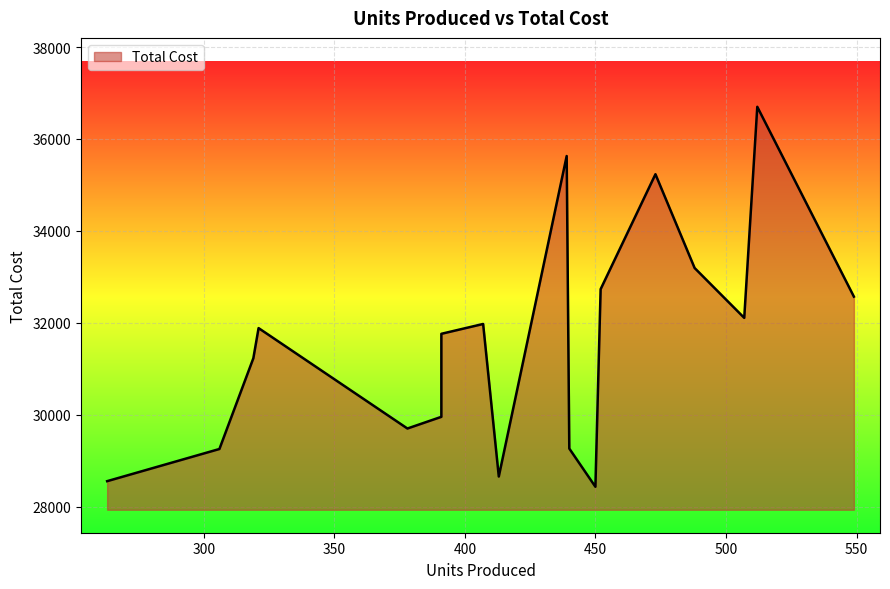

What is the ratio of the value at 391 to the value at 439?

0.8